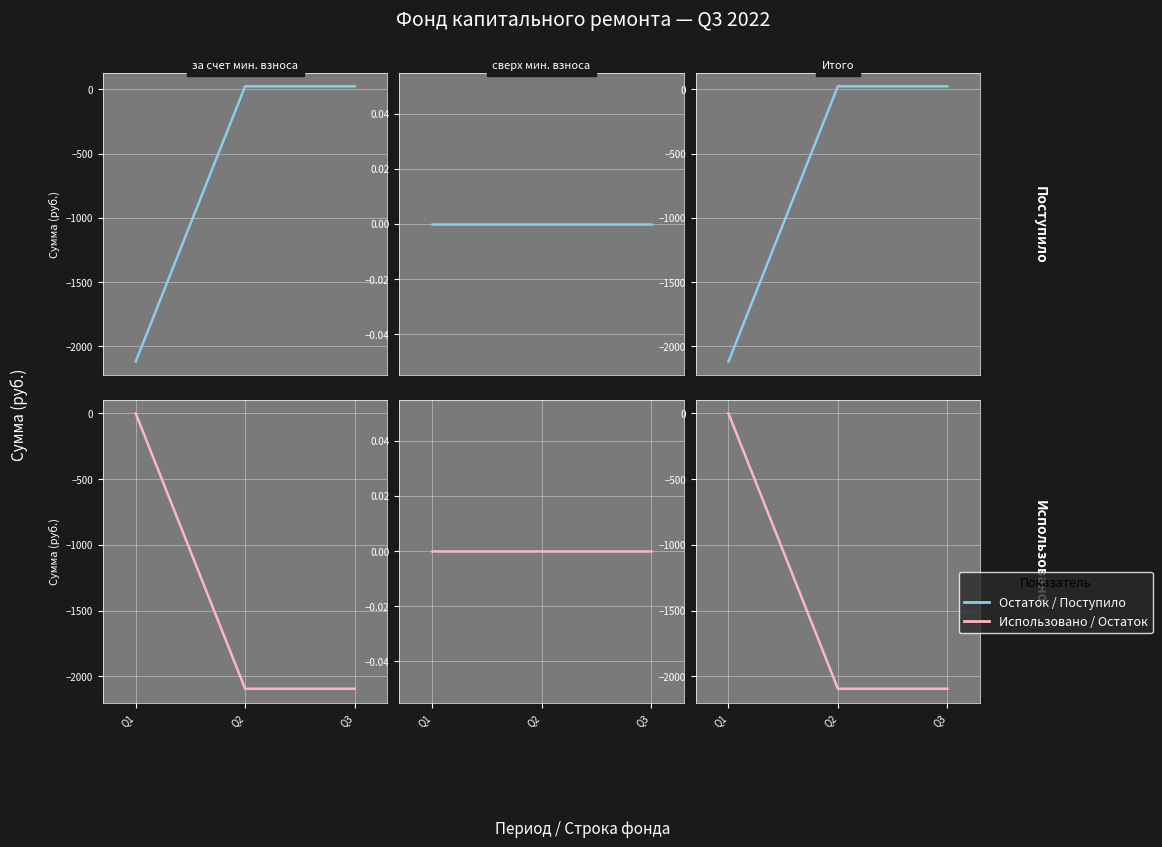

Is it true that Использовано/Остаток equals -2094.4 at Q2?

True